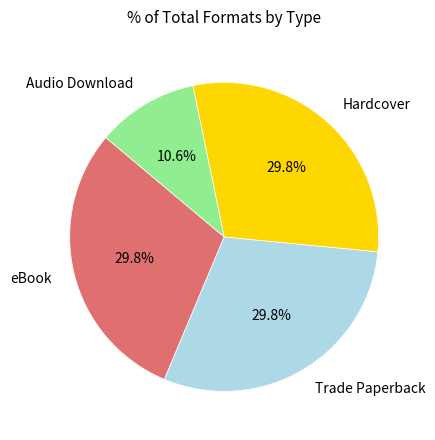

Is there a majority slice in this chart?

No